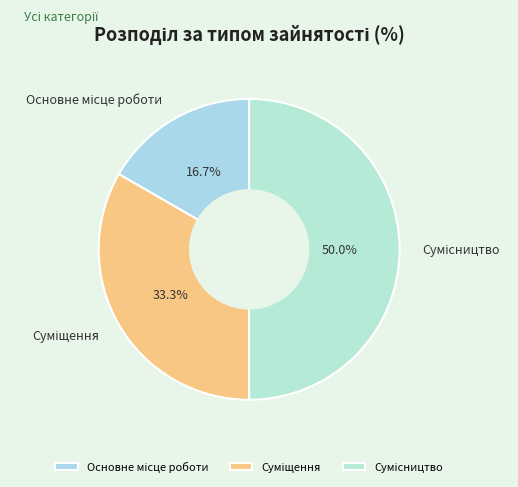

How many slices are in this pie chart?

3